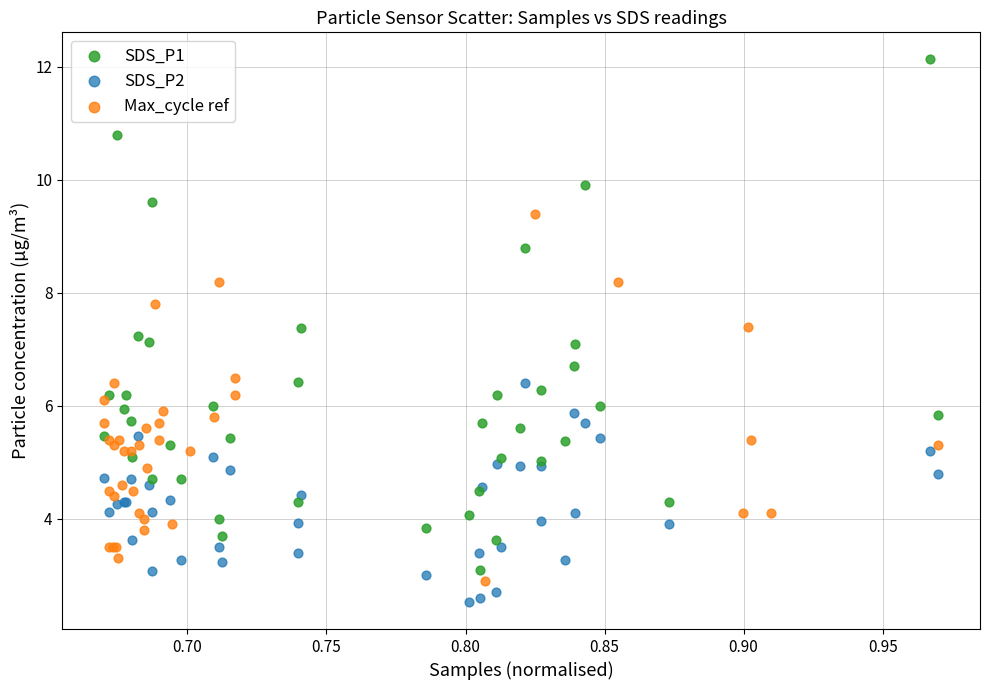

What are all the series names shown in the legend?

SDS_P1, SDS_P2, Max_cycle ref